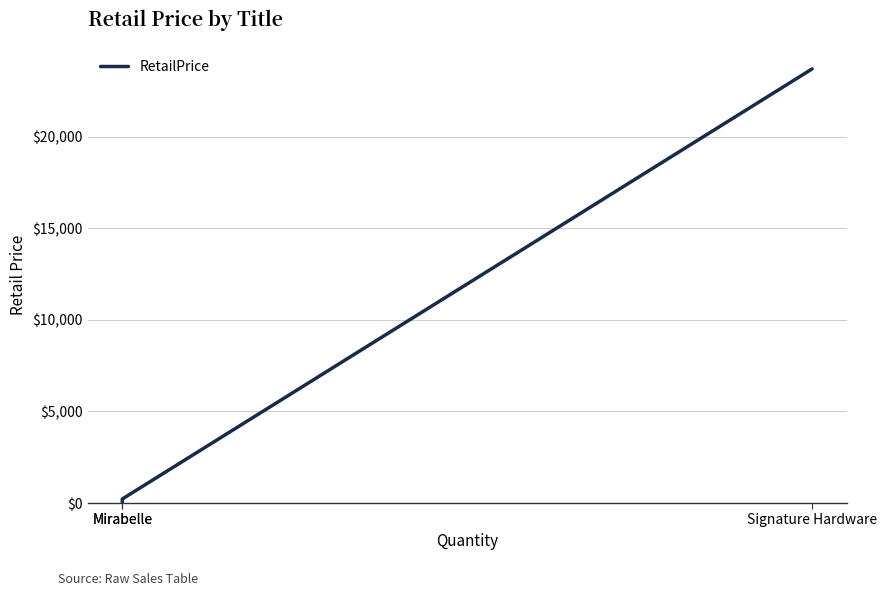

What is the sum of all values?

23974.4